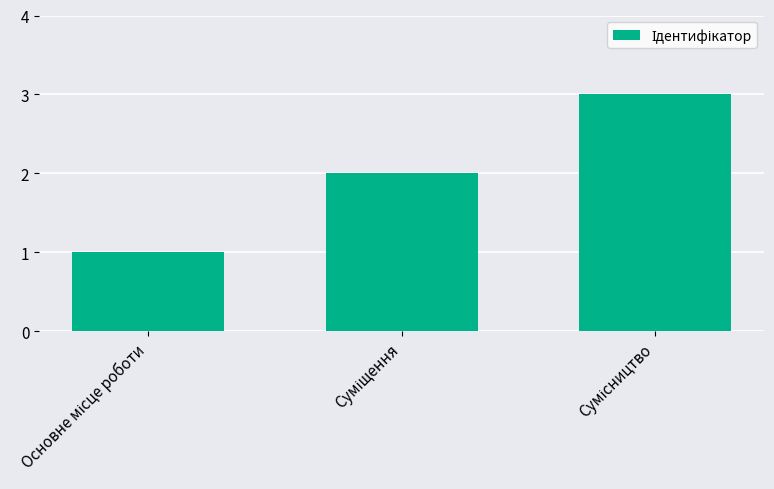

What is the greatest value displayed?

3